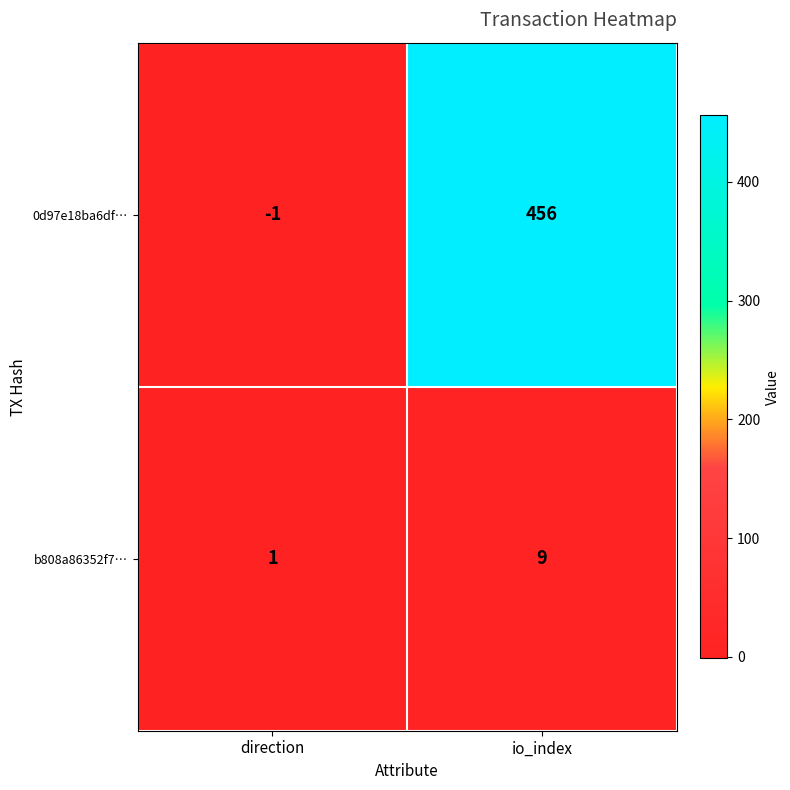

Where is 0d97e18ba6df… nearest to the value 227?

direction